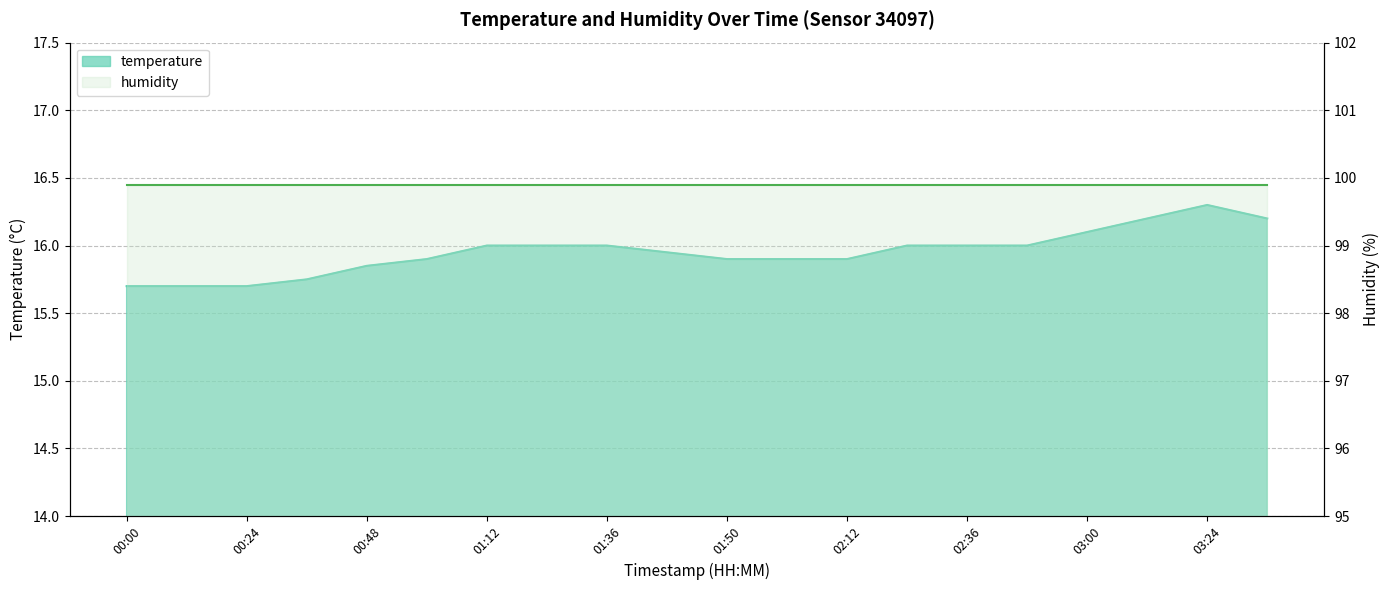

At which category does the chart reach its minimum across all series?

00:00